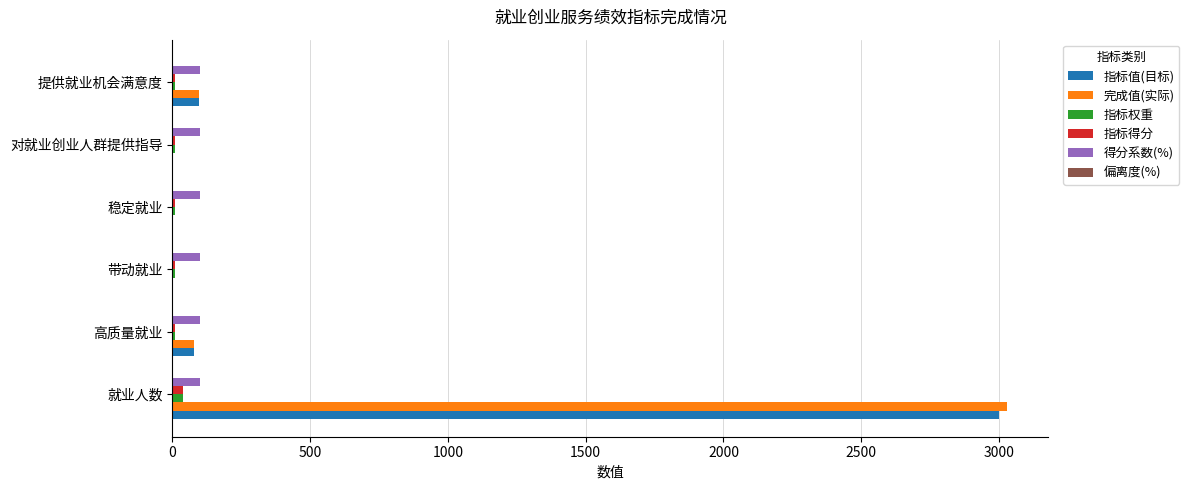

At which label does 指标值(目标) reach its peak?

就业人数